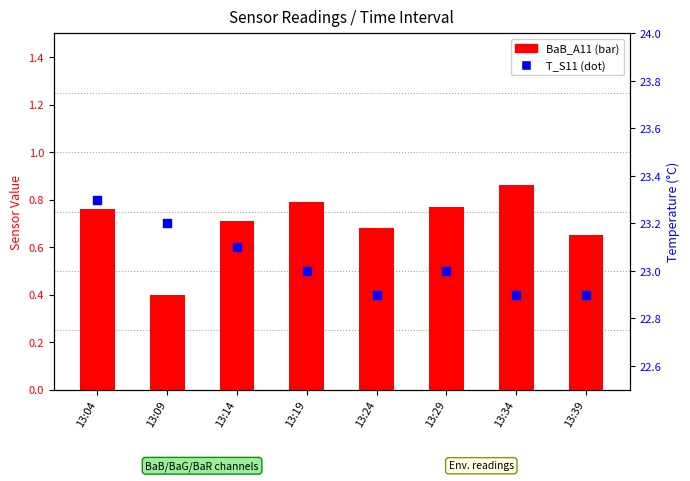

Is the value of T_S11 at 13:29 greater than the value of BaB_A11 at 13:29?

Yes